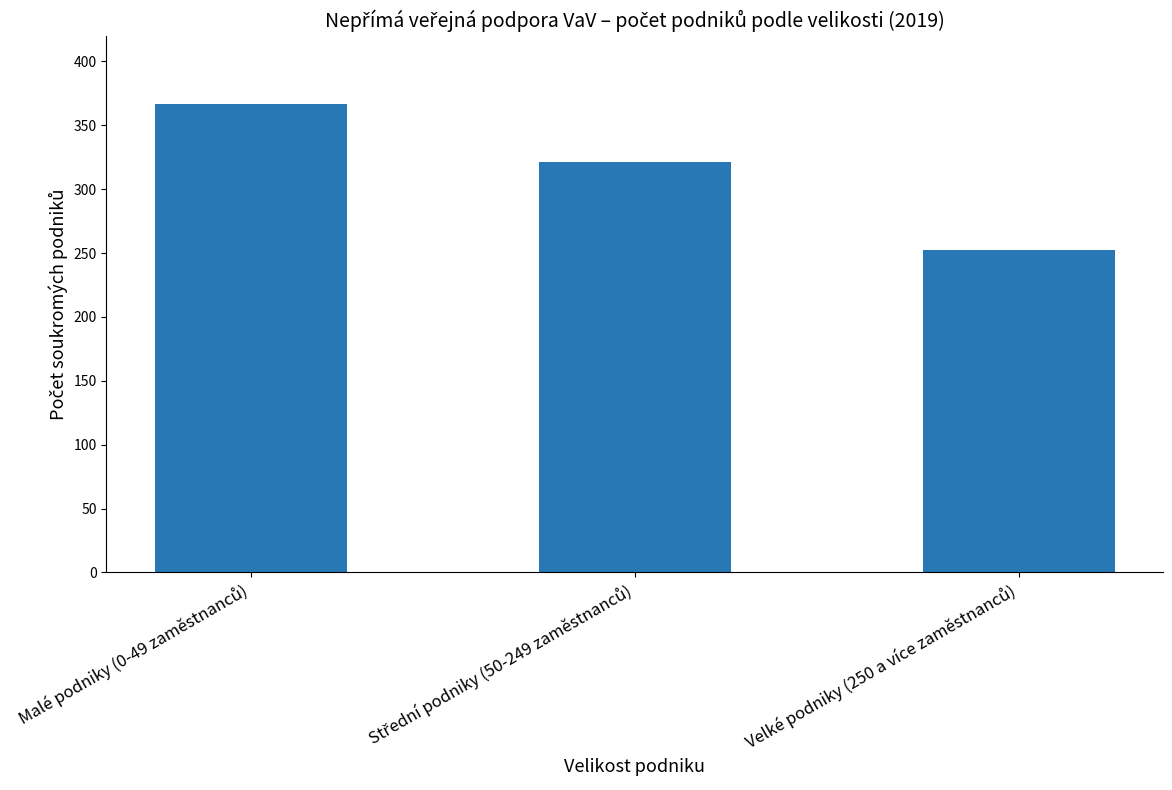

What is the greatest value displayed?

367